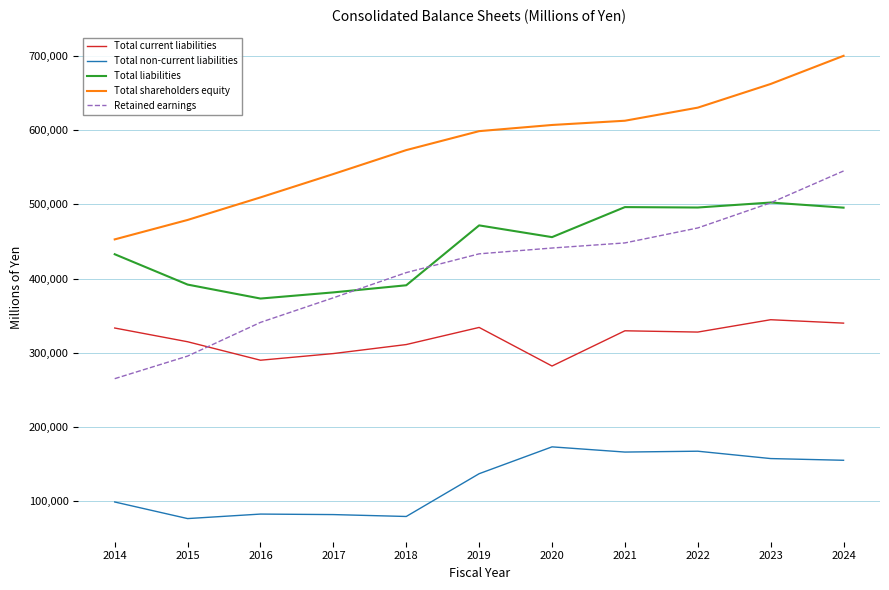

What is the greatest value displayed?

699787